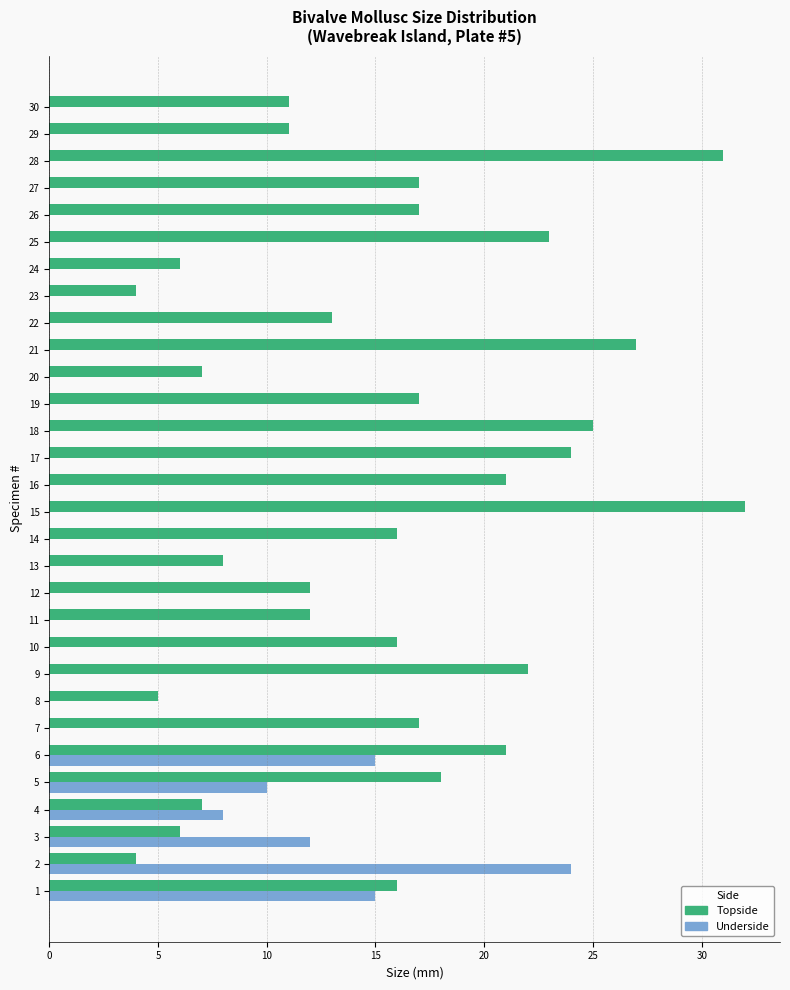

Which series has the largest total across all categories?

Topside